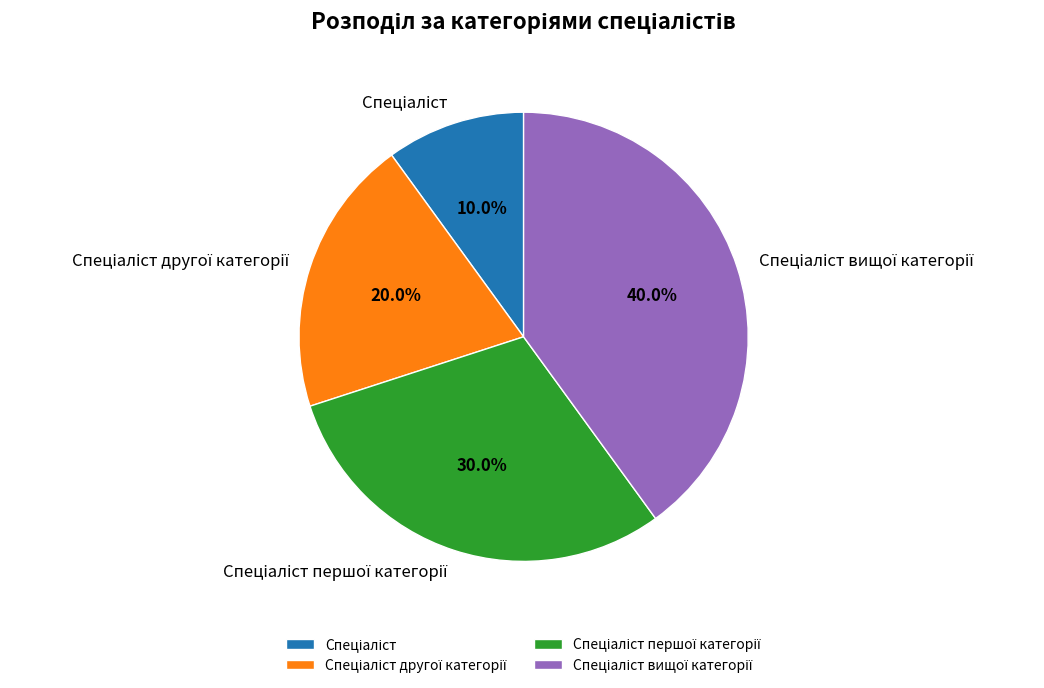

Is there a majority slice in this chart?

No